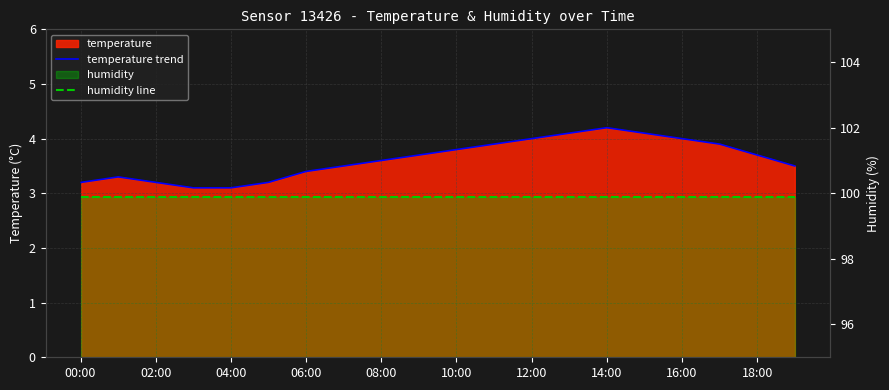

Which series has the widest spread of values?

temperature trend